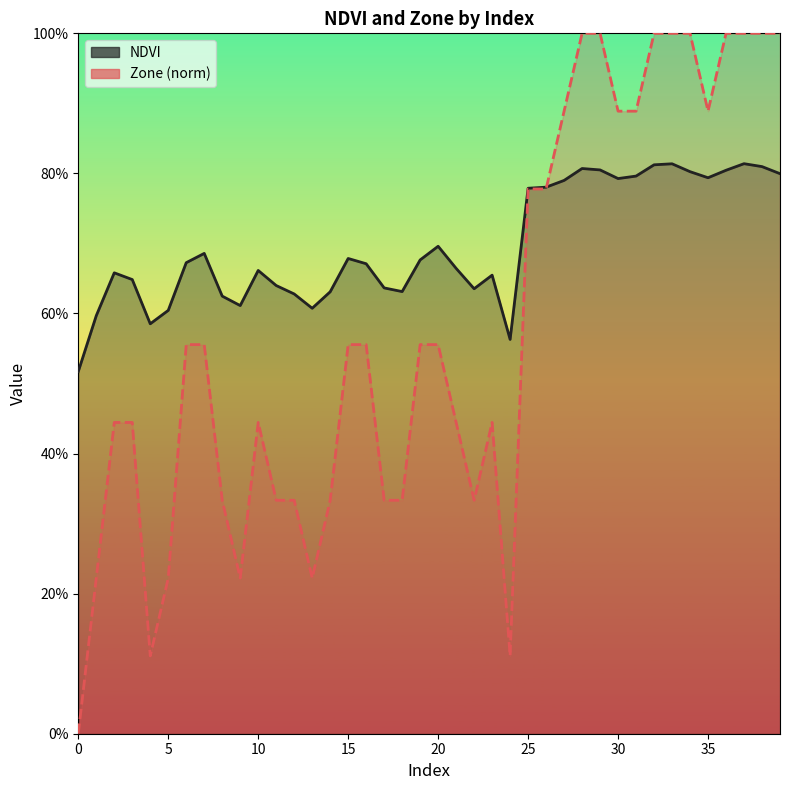

Between which two adjacent categories do NDVI and Zone first intersect?

26 and 27